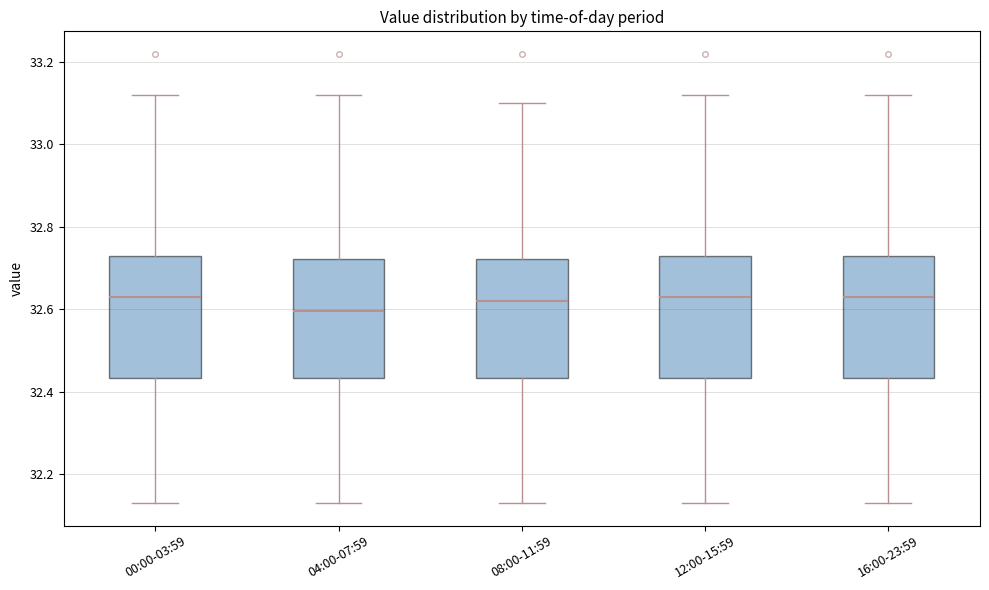

Reading left to right, transcribe this box plot: for each box, give where its median line is, the range the box spans, and where its two whiskers end, as read against the y-axis. The values are not printed on the chart, so give them approximately, as read against the axis.

00:00-03:59: median 32.64, box 32.44 to 32.74, whiskers 32.14 to 33.12
04:00-07:59: median 32.60, box 32.44 to 32.72, whiskers 32.14 to 33.12
08:00-11:59: median 32.62, box 32.44 to 32.72, whiskers 32.14 to 33.10
12:00-15:59: median 32.64, box 32.44 to 32.74, whiskers 32.14 to 33.12
16:00-23:59: median 32.64, box 32.44 to 32.74, whiskers 32.14 to 33.12